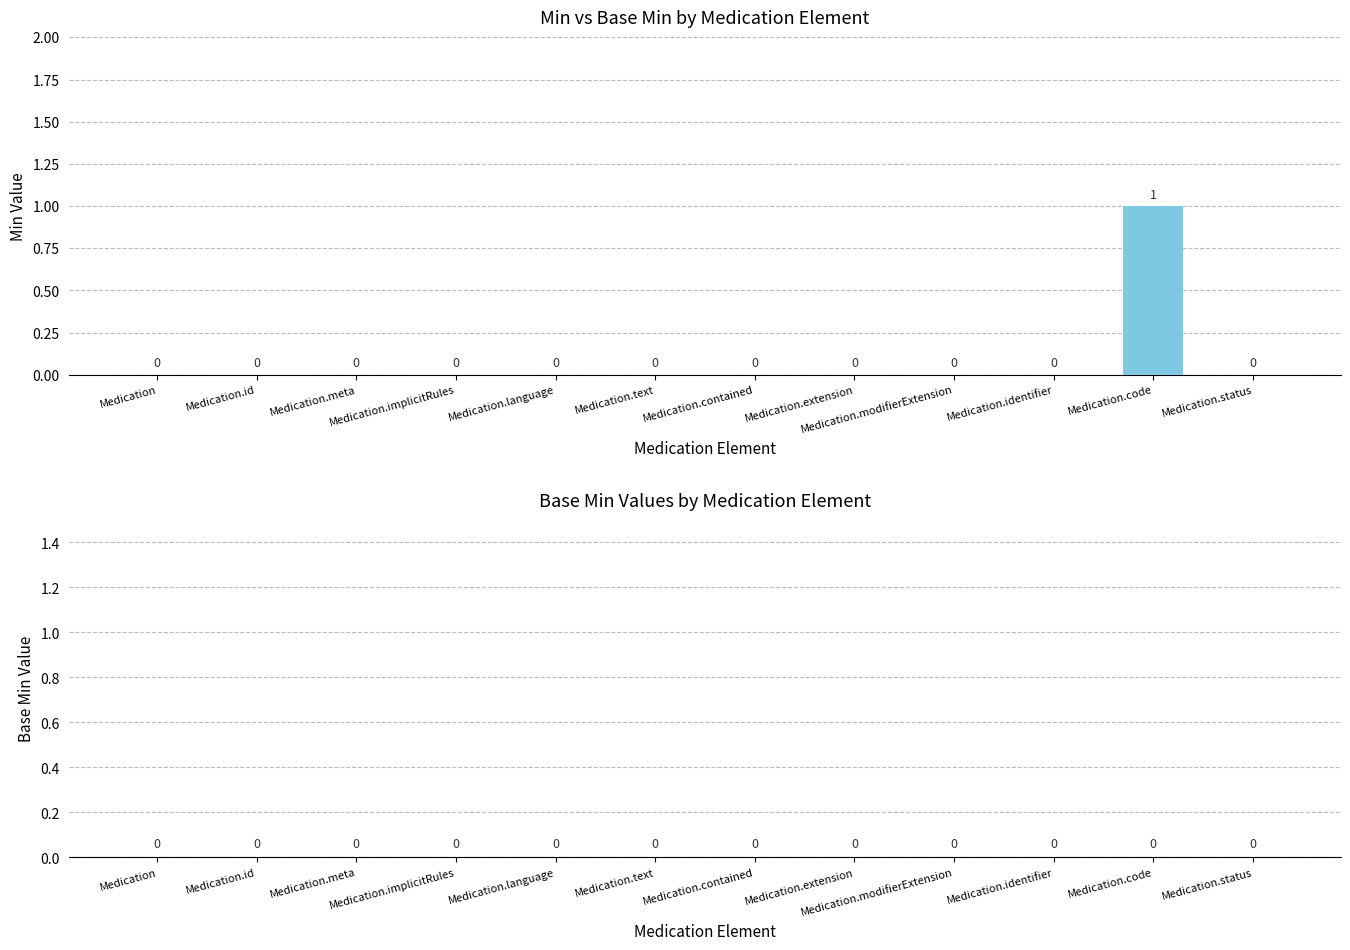

Which has a higher value, Medication.code or Medication.implicitRules?

Medication.code